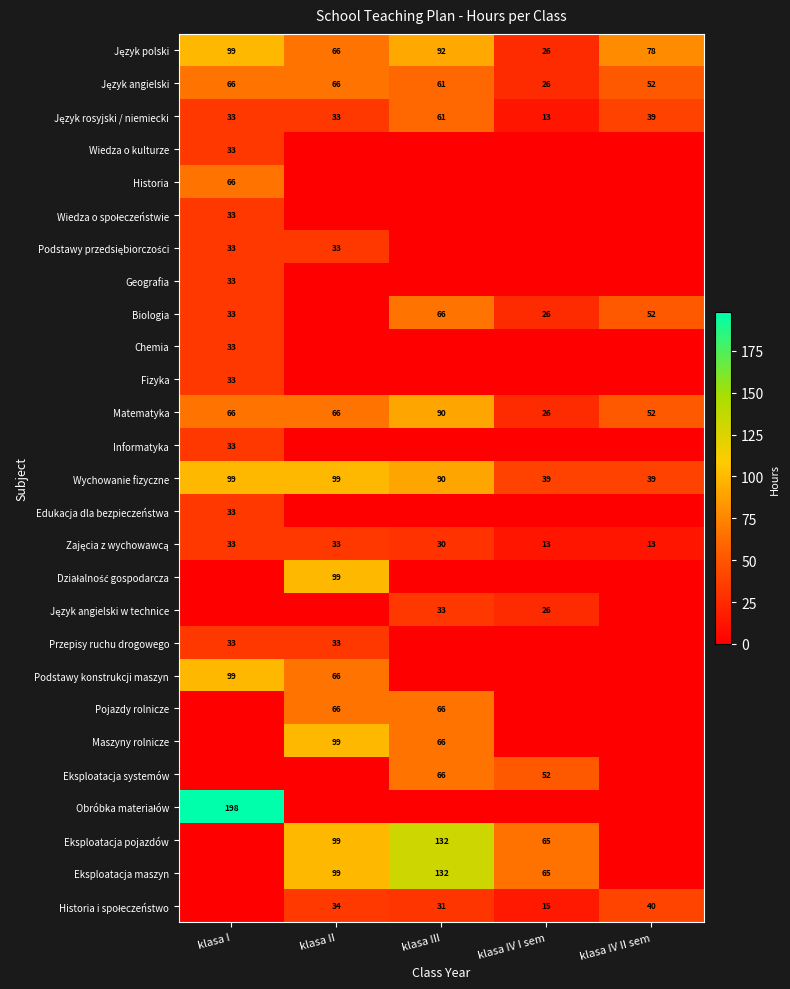

At which label is Wychowanie fizyczne closest to 69?

klasa III